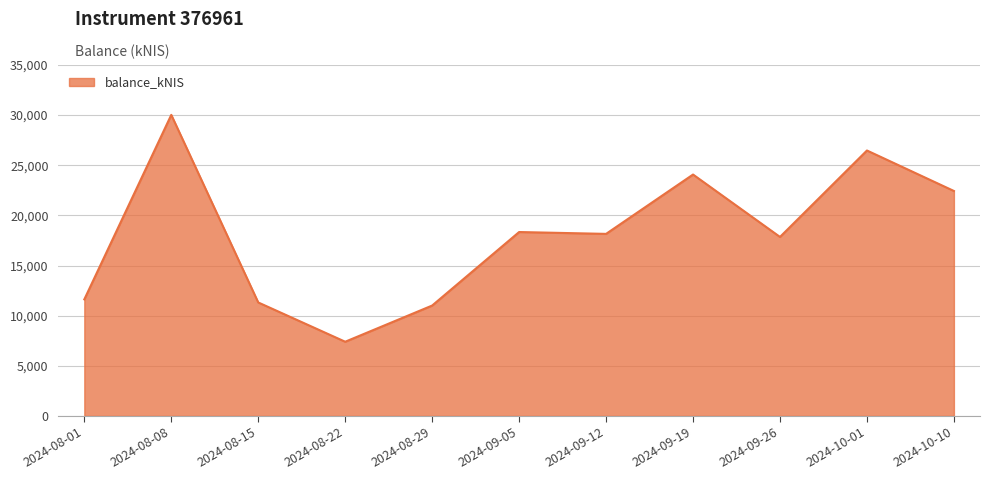

What is the difference between the values at 2024-08-29 and 2024-09-26?

6842.6